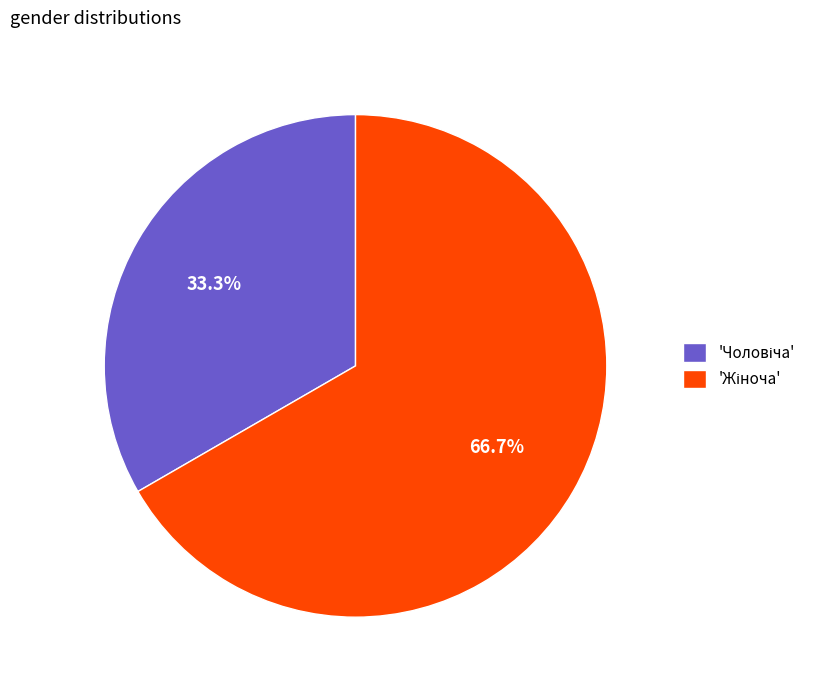

Is there a majority slice in this chart?

Yes